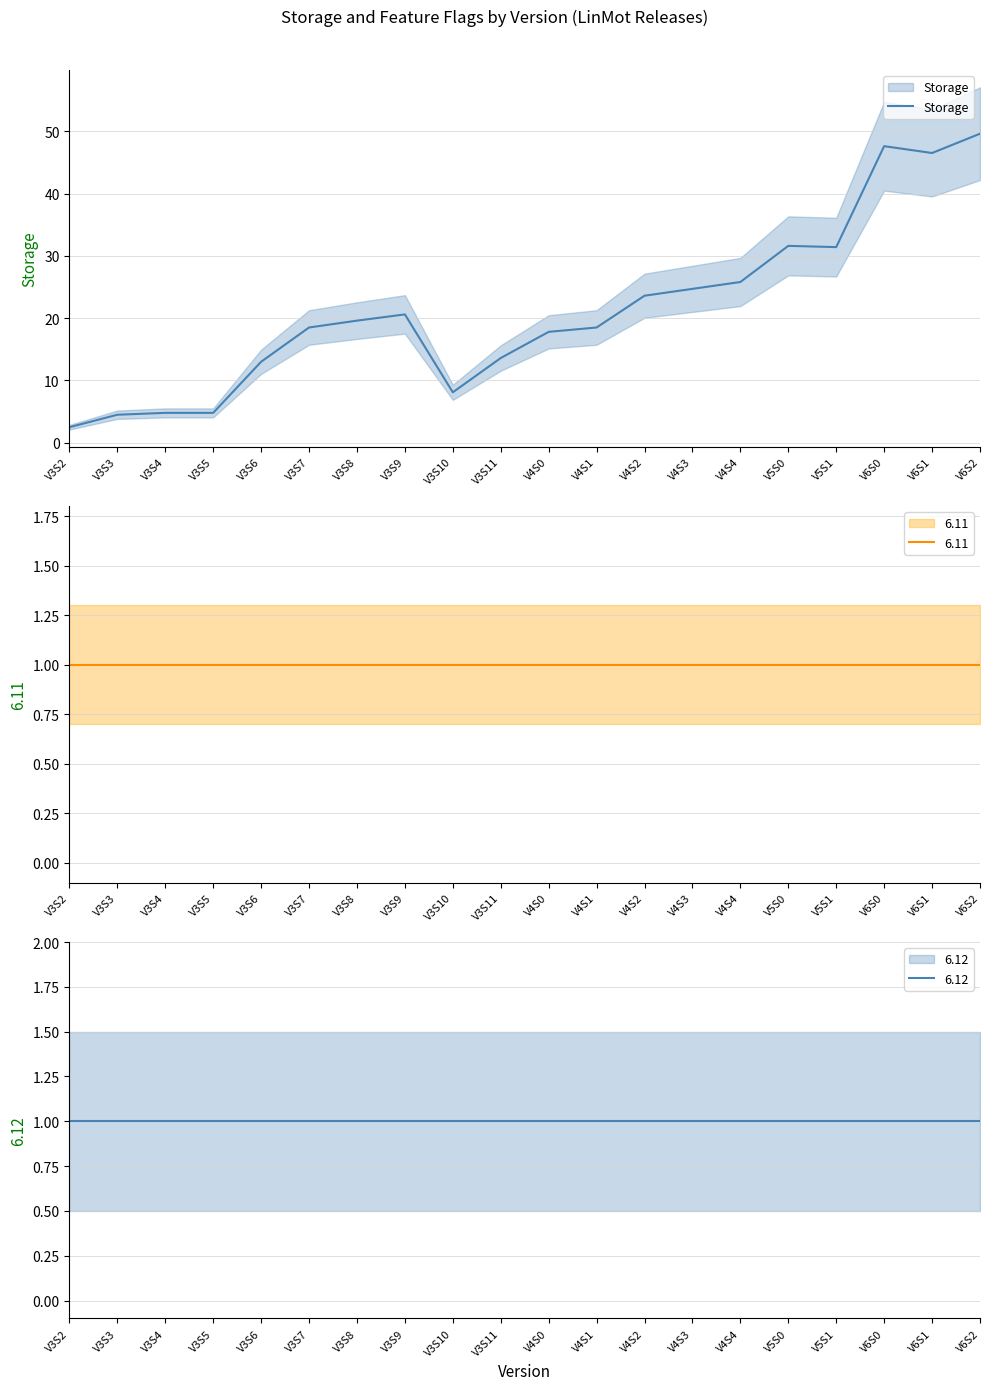

True or false: the data shows 52.1 at V5S0.

False